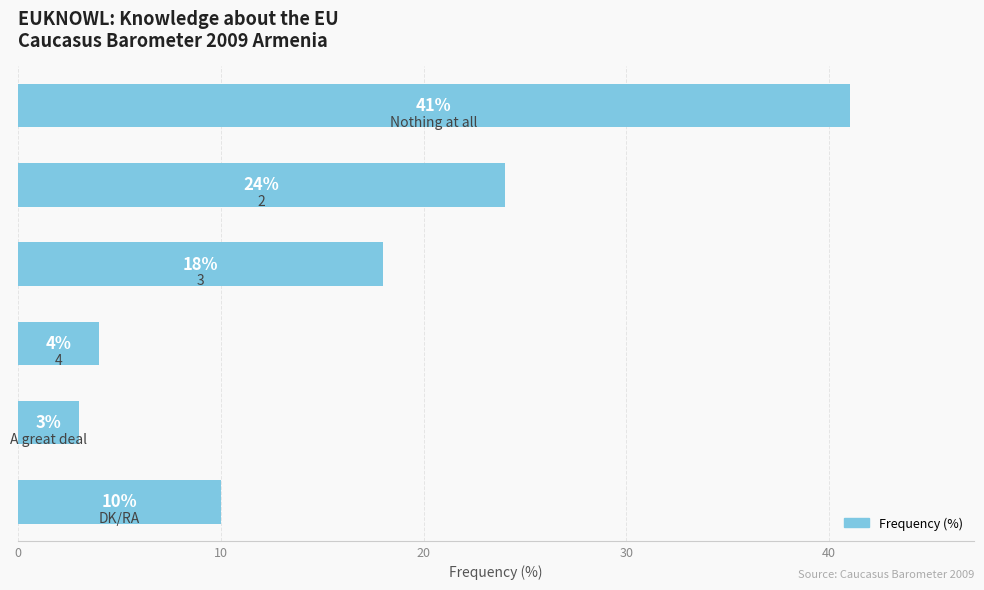

What is the sum of all values?

100